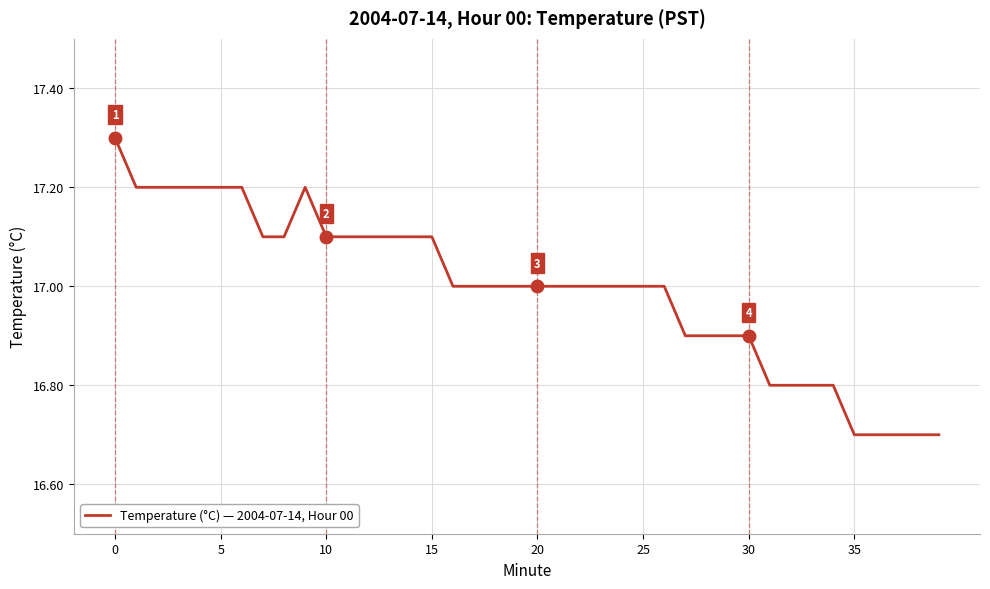

What is the maximum value shown in the chart?

17.3